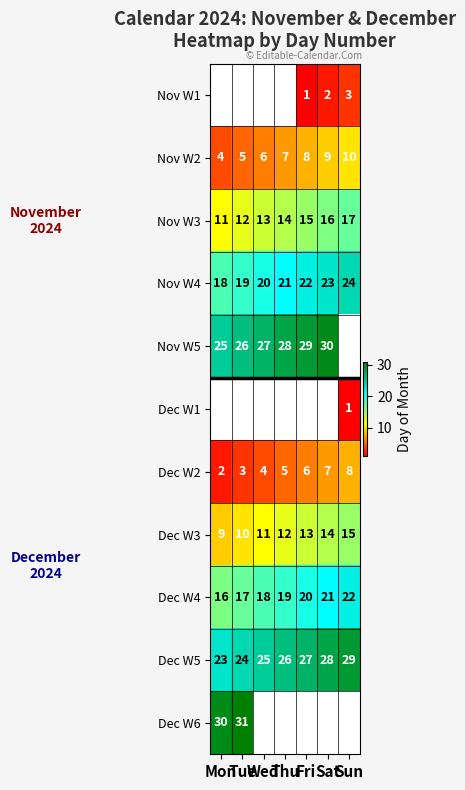

What is the sum of all Dec W3 values?

84